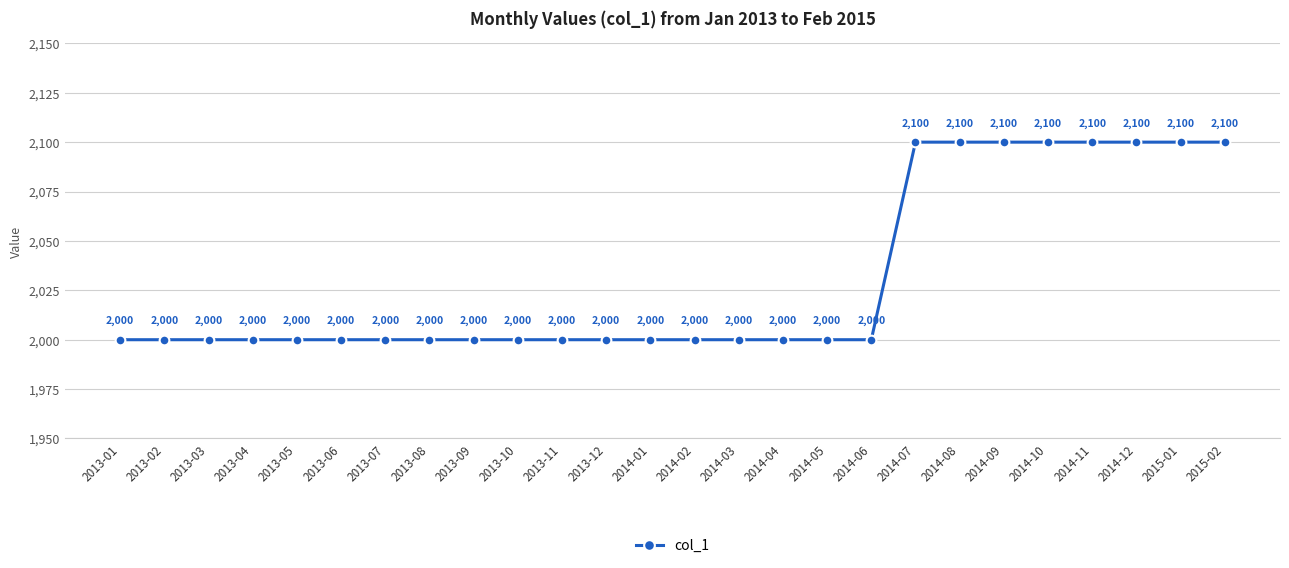

What is the difference between the second highest and minimum values?

100